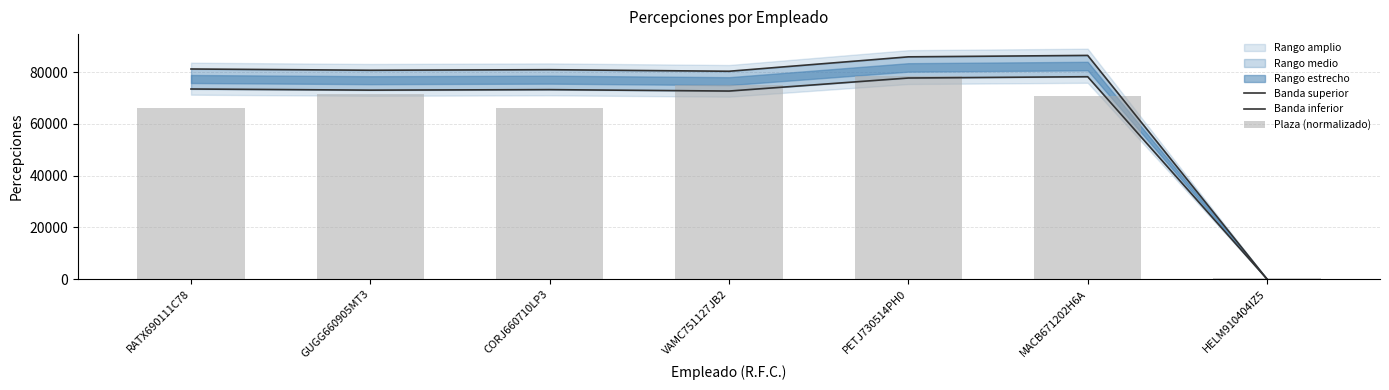

What is the difference between the second highest and minimum values in the Banda superior series?

85934.5